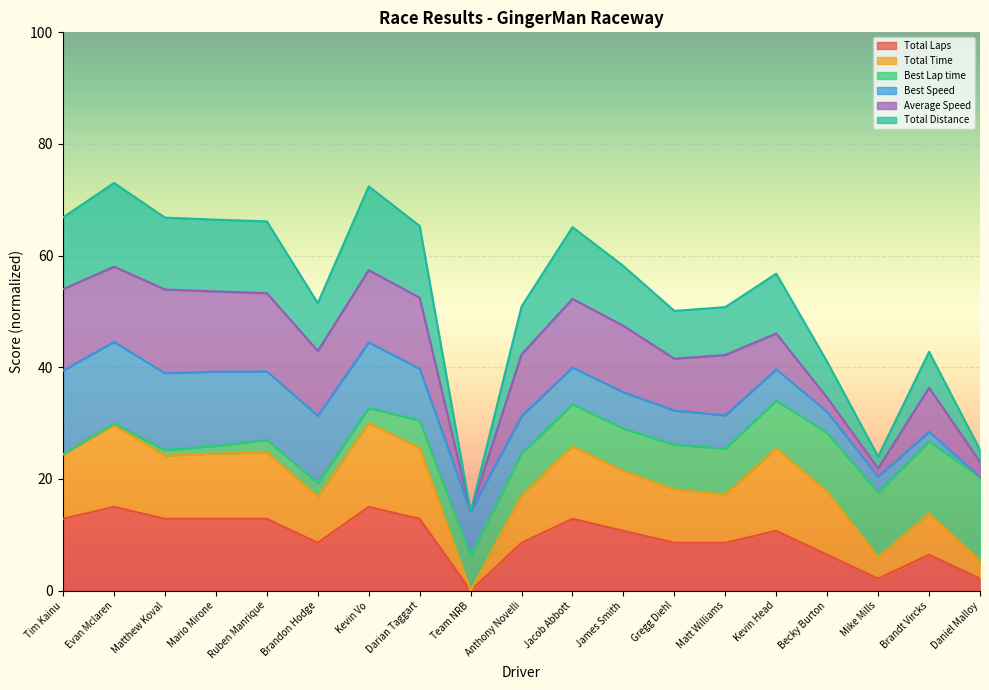

The Total Laps series shows 6.6 at Matthew Koval. True or false?

False